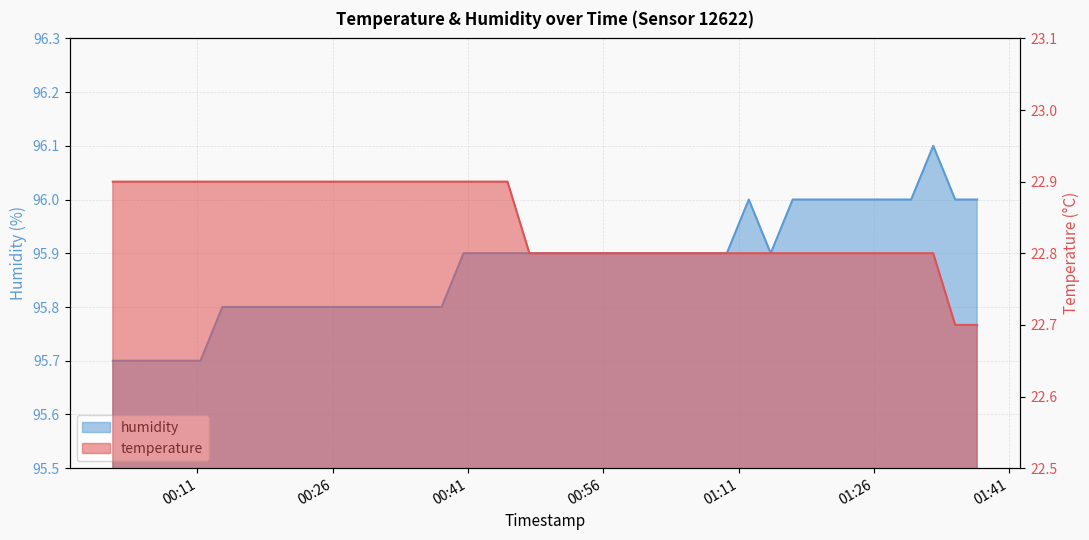

At how many categories does at least one series exceed 30?

40